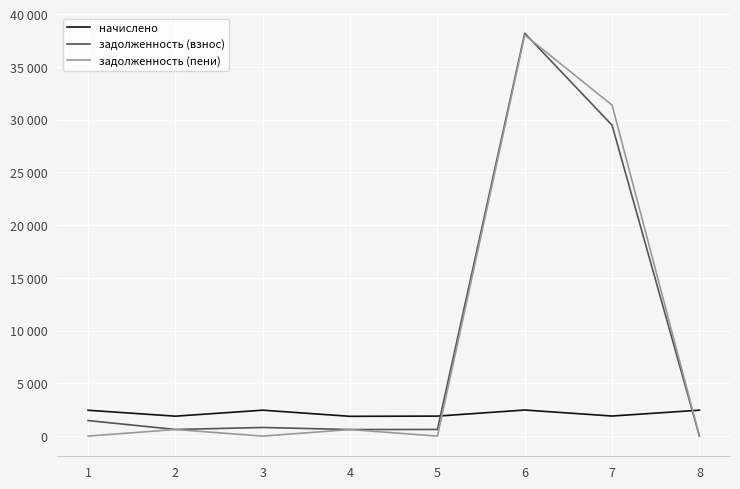

Reading left to right, transcribe all the data shown in this chart.

начислено: 2452.6	1891.7	2459.9	1877.0	1899.0	2474.6	1906.3	2459.9
задолженность (взнос): 1477.4	630.5	820.0	625.7	633.0	38188.0	29468.8	0.0
задолженность (пени): 0.0	630.5	0.0	625.7	0.0	38025.6	31375.1	0.0